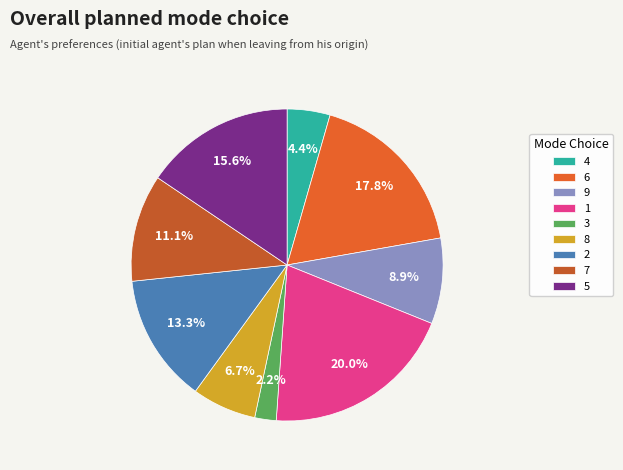

How many segments does this pie chart have?

9